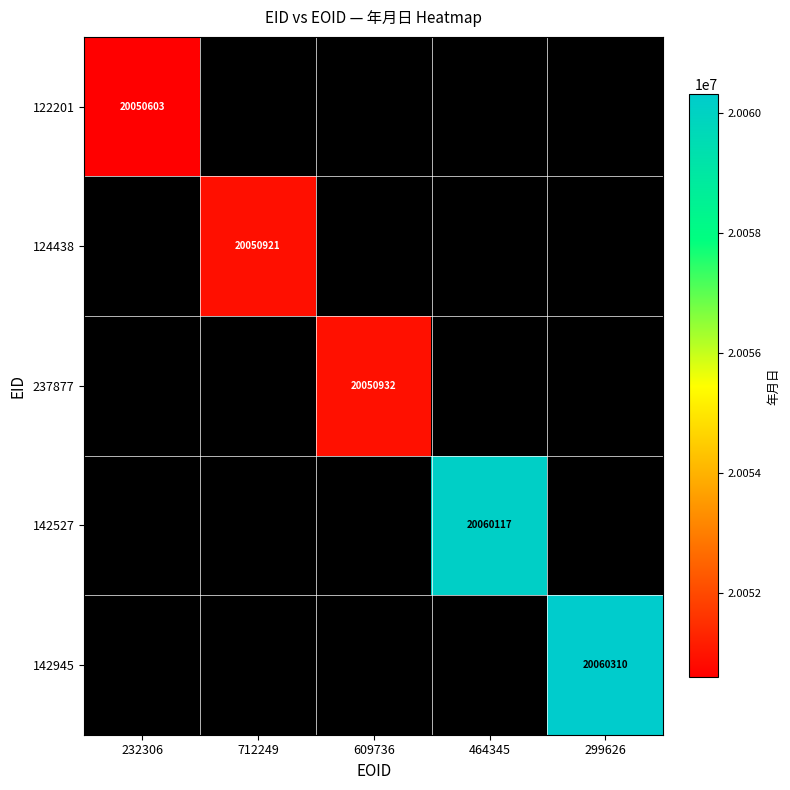

True or false: 122201 has a value of 34304223 at 232306.

False